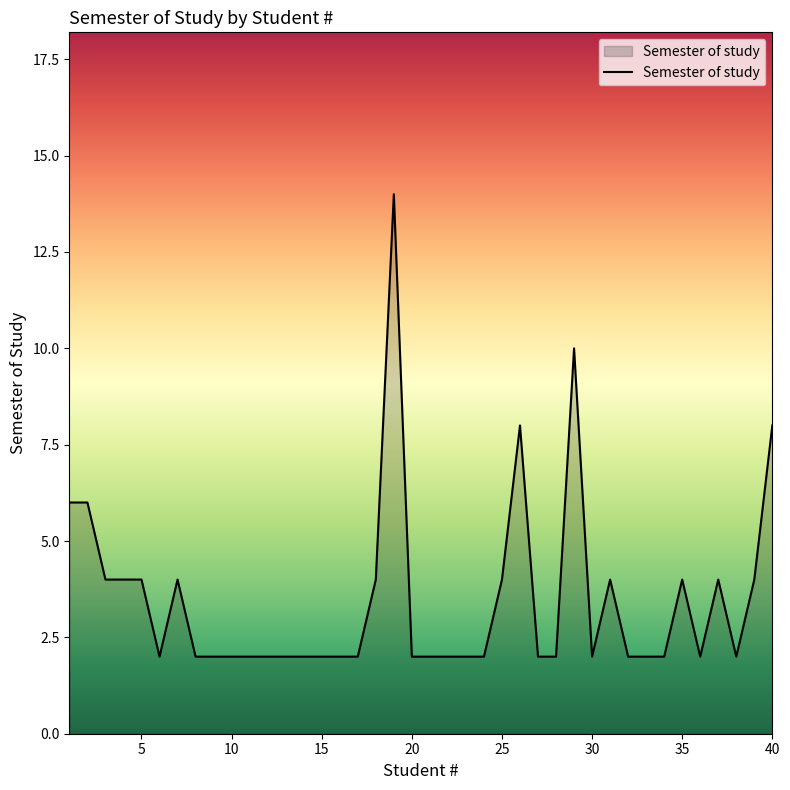

What is the difference between the maximum and minimum values?

12